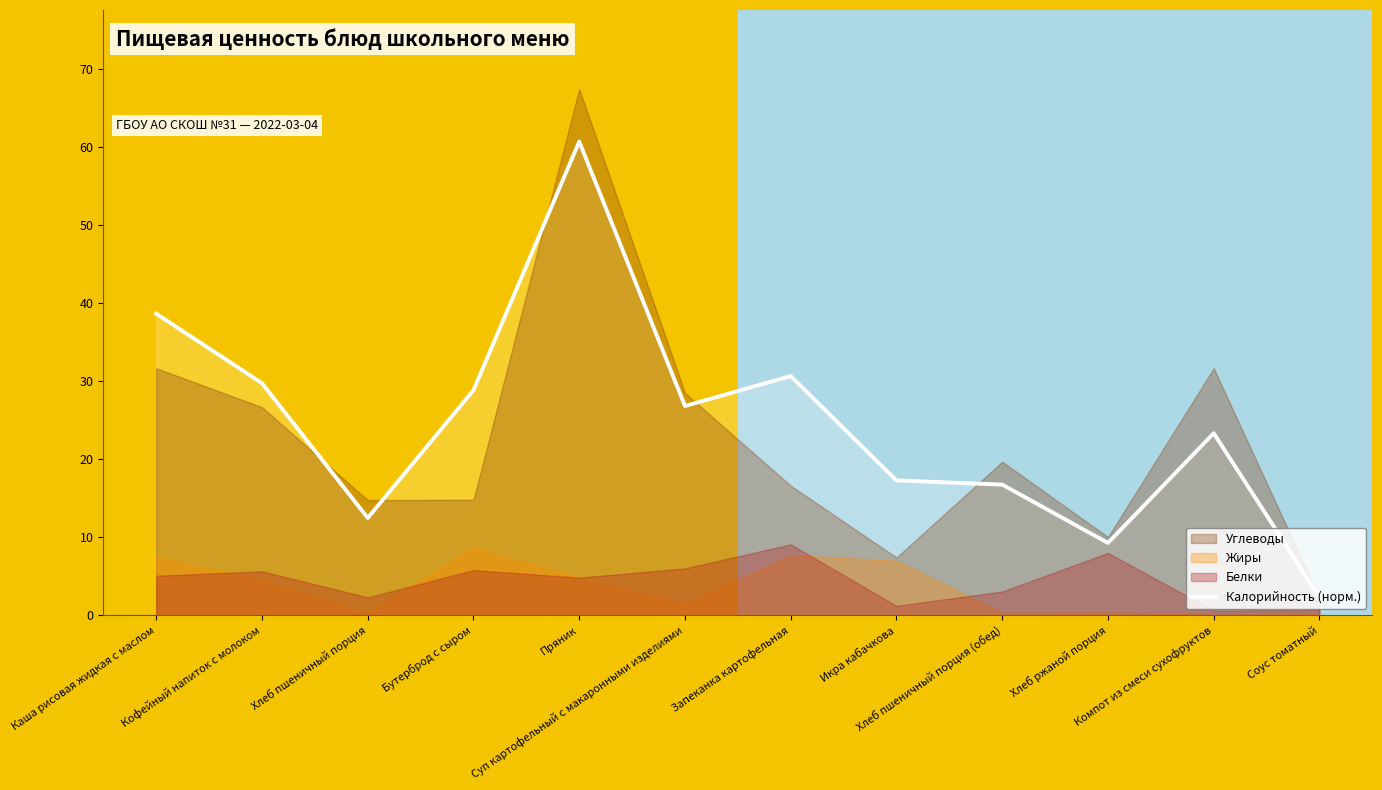

How many interior local valleys (lower than both neighbors) does the data have?

3